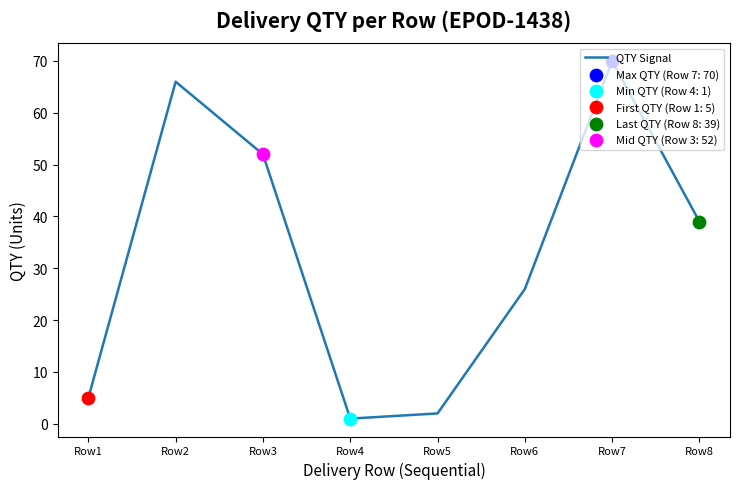

What is the change in value from Row3 to Row5?

-50